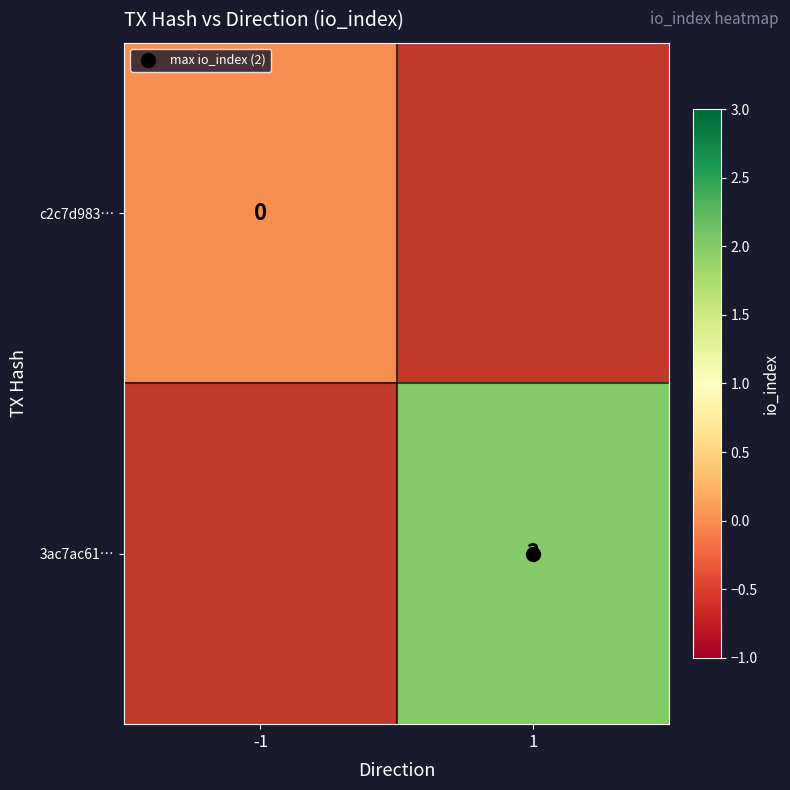

Is the value of c2c7d983… at 1 greater than the value of 3ac7ac61… at -1?

No